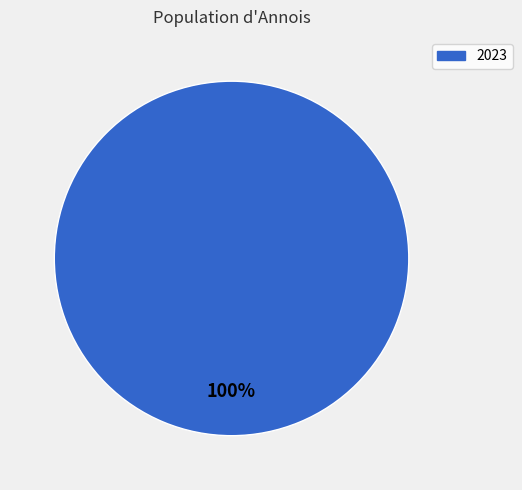

Does any single category account for the majority?

Yes